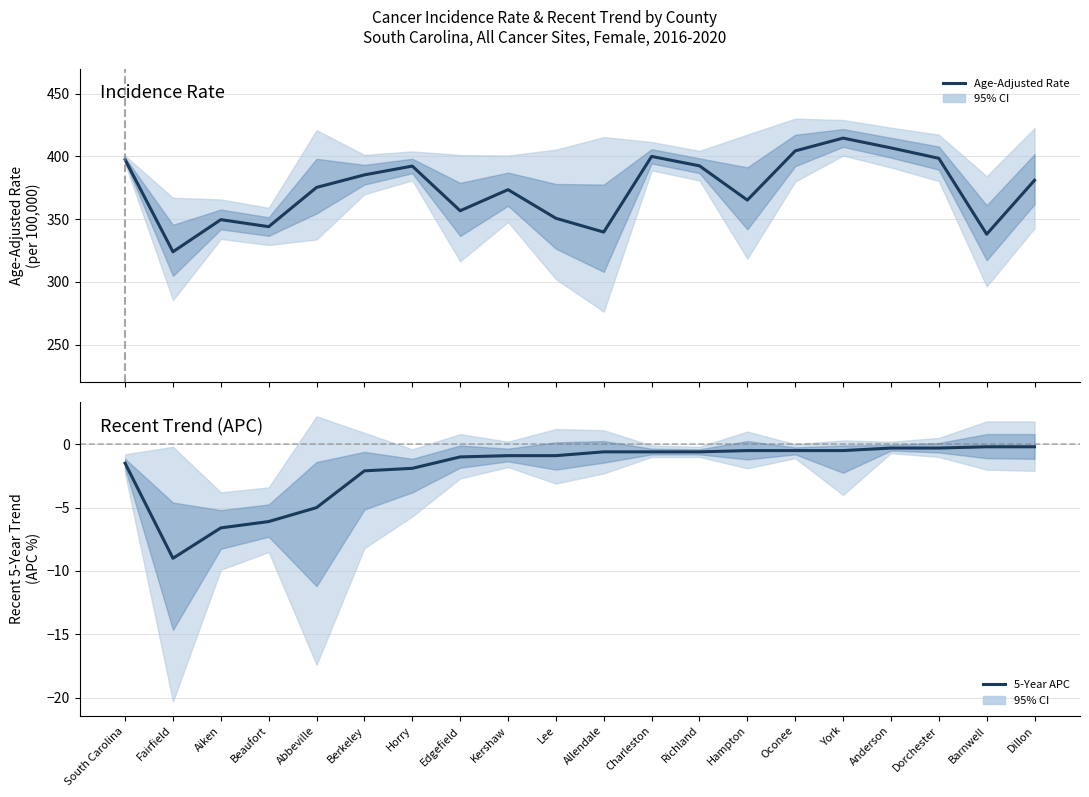

Reading right to left, list all the values displayed in this chart.

Age-Adjusted Rate: Dillon=381.0	Barnwell=338.0	Dorchester=398.5	Anderson=406.8	York=414.6	Oconee=404.4	Hampton=365.2	Richland=392.5	Charleston=400.0	Allendale=339.7	Lee=350.7	Kershaw=373.5	Edgefield=356.7	Horry=392.3	Berkeley=385.3	Abbeville=375.3	Beaufort=344.0	Aiken=349.6	Fairfield=324.0	South Carolina=397.4
Recent 5-Year Trend (APC): Dillon=-0.2	Barnwell=-0.2	Dorchester=-0.3	Anderson=-0.3	York=-0.5	Oconee=-0.5	Hampton=-0.5	Richland=-0.6	Charleston=-0.6	Allendale=-0.6	Lee=-0.9	Kershaw=-0.9	Edgefield=-1.0	Horry=-1.9	Berkeley=-2.1	Abbeville=-5.0	Beaufort=-6.1	Aiken=-6.6	Fairfield=-9.0	South Carolina=-1.5